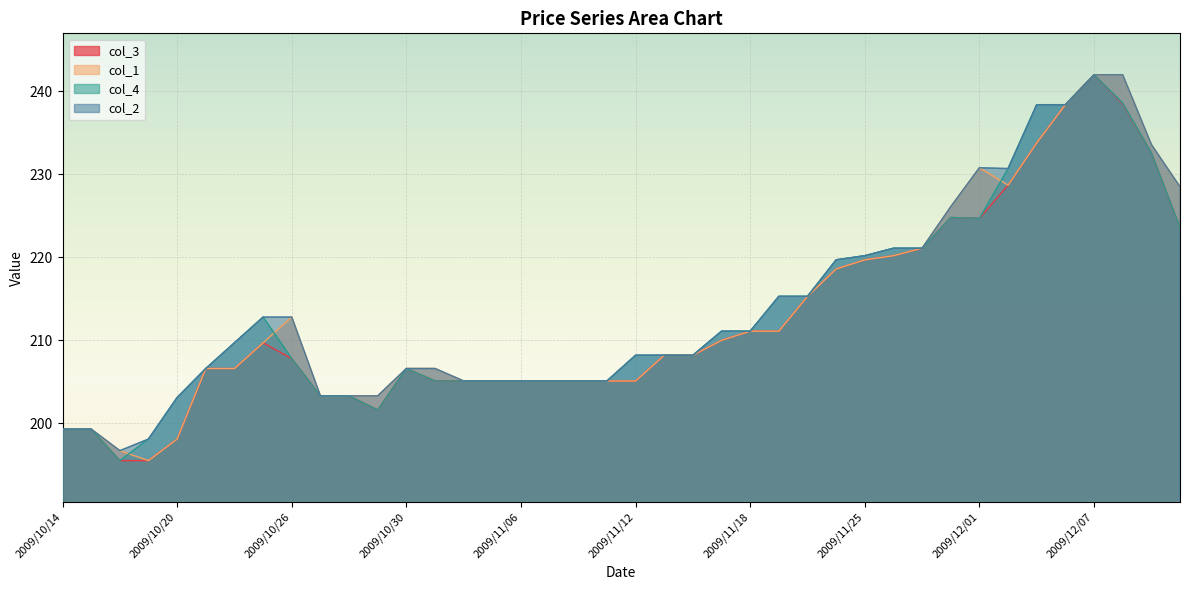

What is the label of the 34th point from the left?

2009/12/02